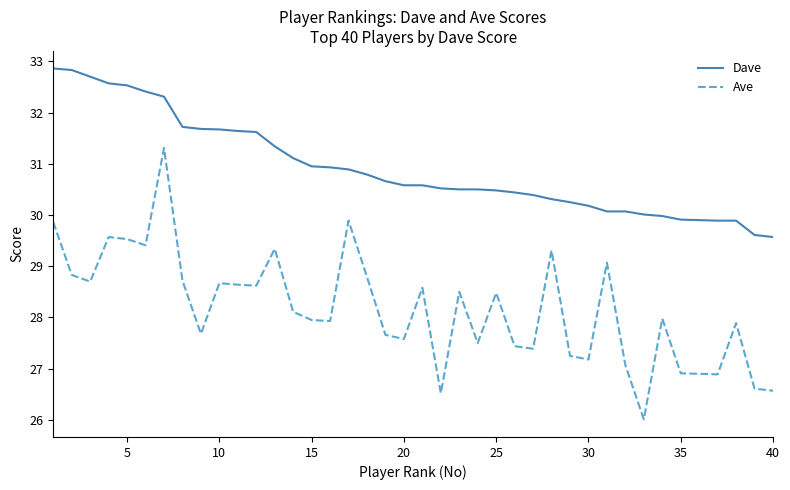

What is the greatest value displayed?

32.9